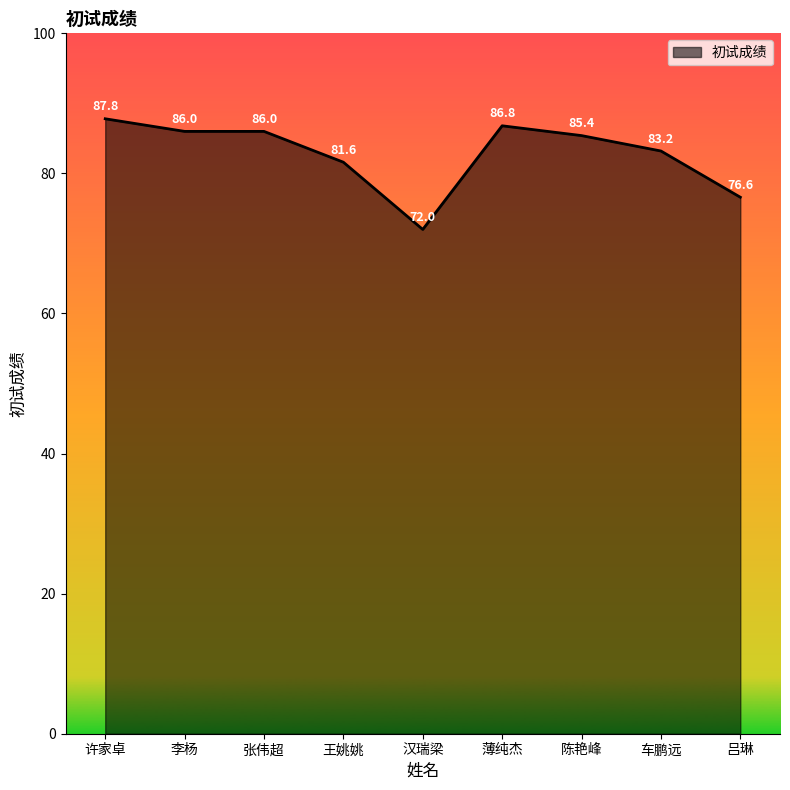

What is the approximate value at 车鹏远?

83.2